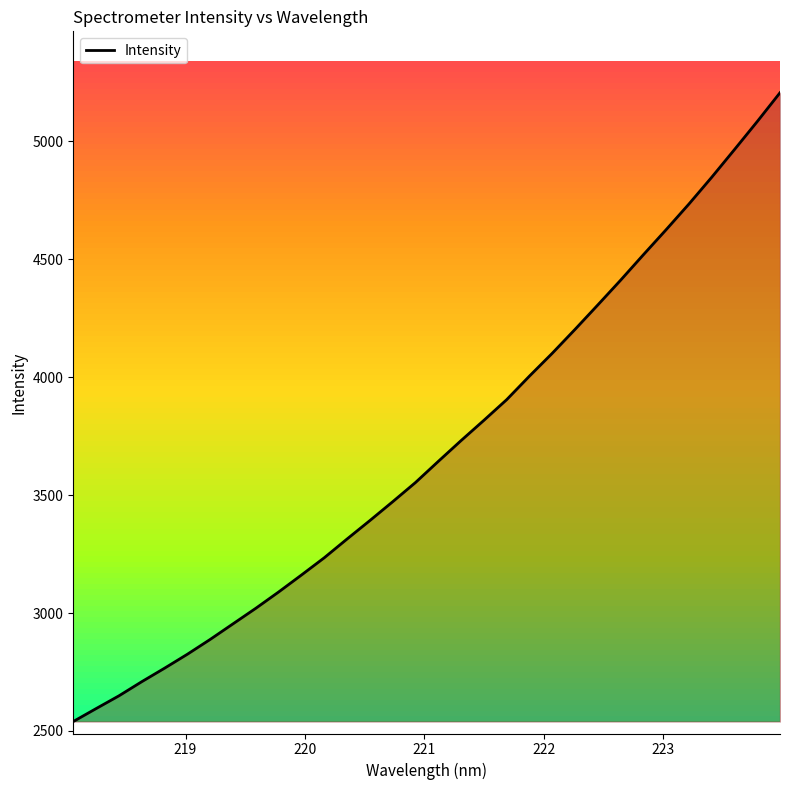

What is the greatest value displayed?

5205.3